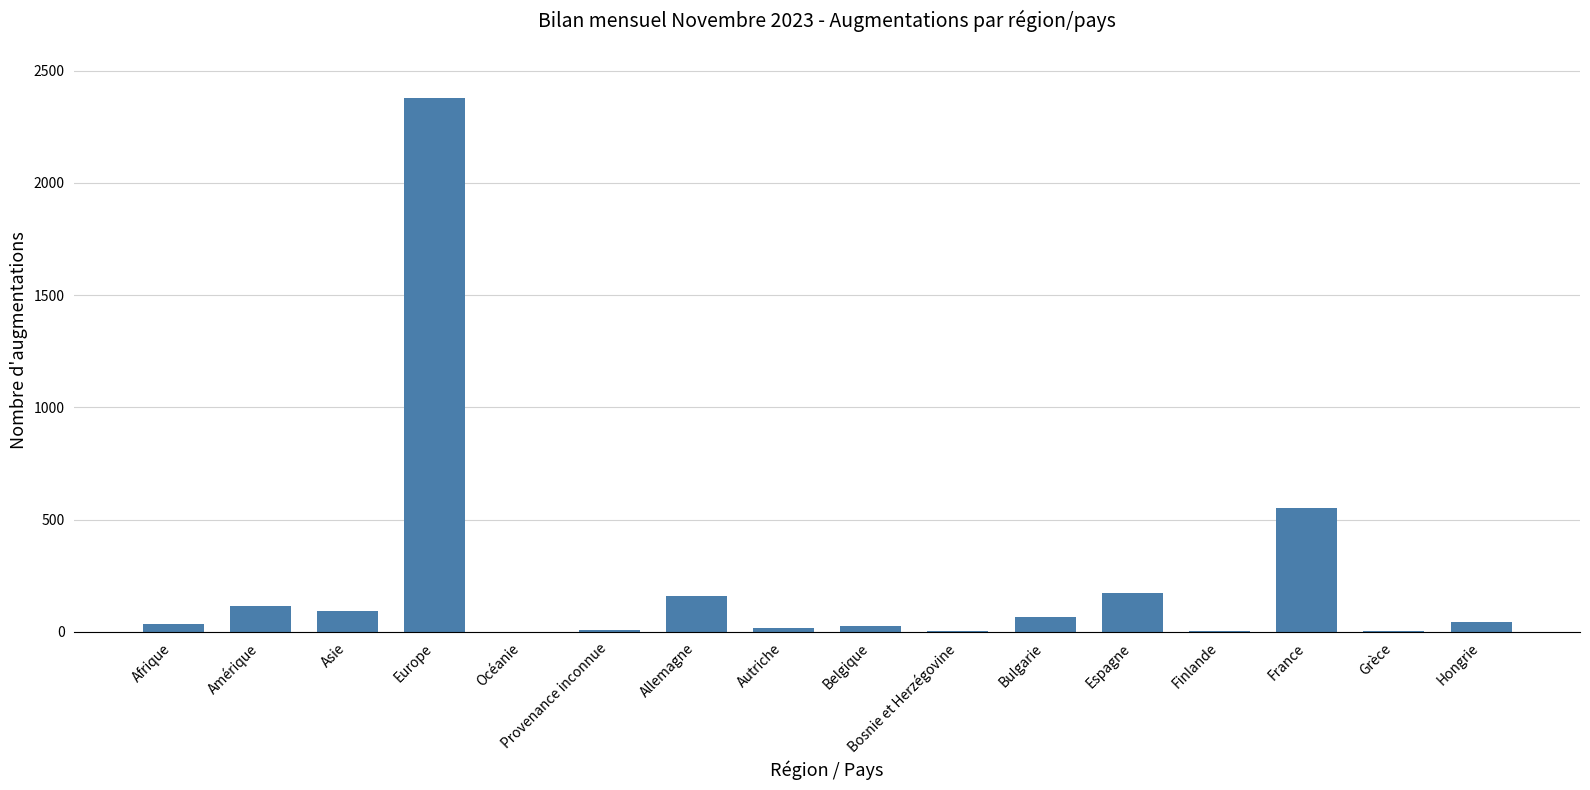

Which category has the highest value across all series?

Europe